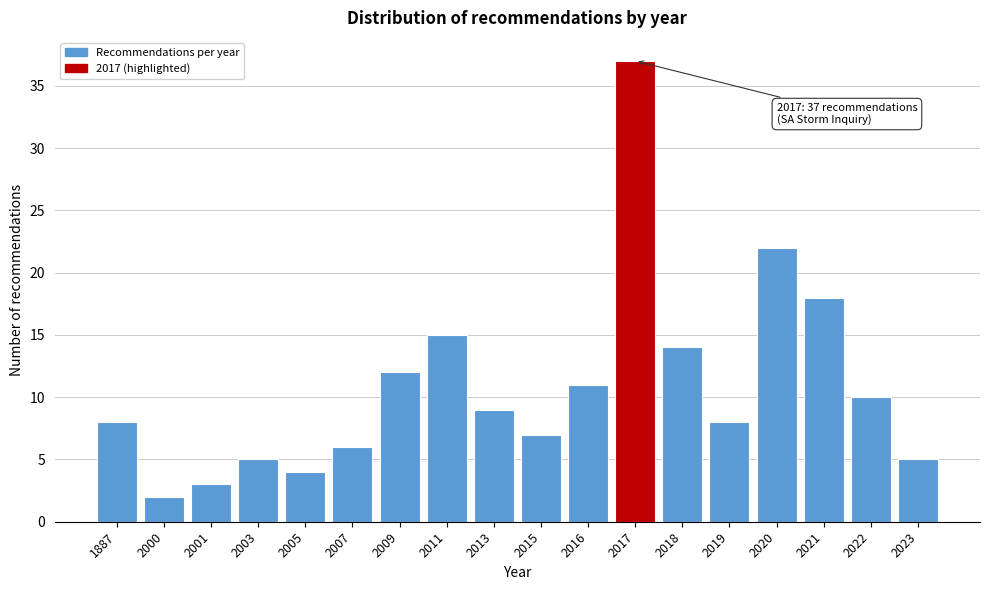

Reading left to right, list all the values displayed in this chart.

8	2	3	5	4	6	12	15	9	7	11	37	14	8	22	18	10	5